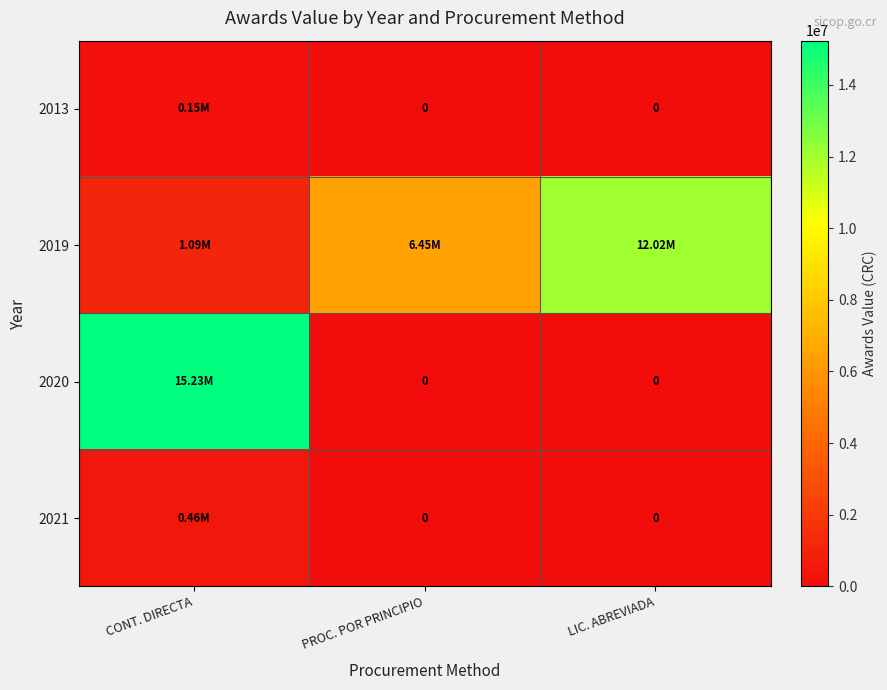

What is the maximum value shown in the chart?

15234567.0